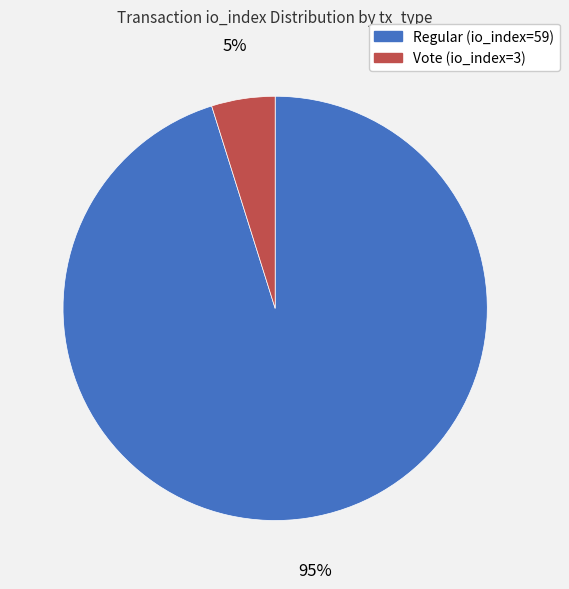

What is the ratio of the value at Vote (io_index=3) to the value at Regular (io_index=59)?

0.1